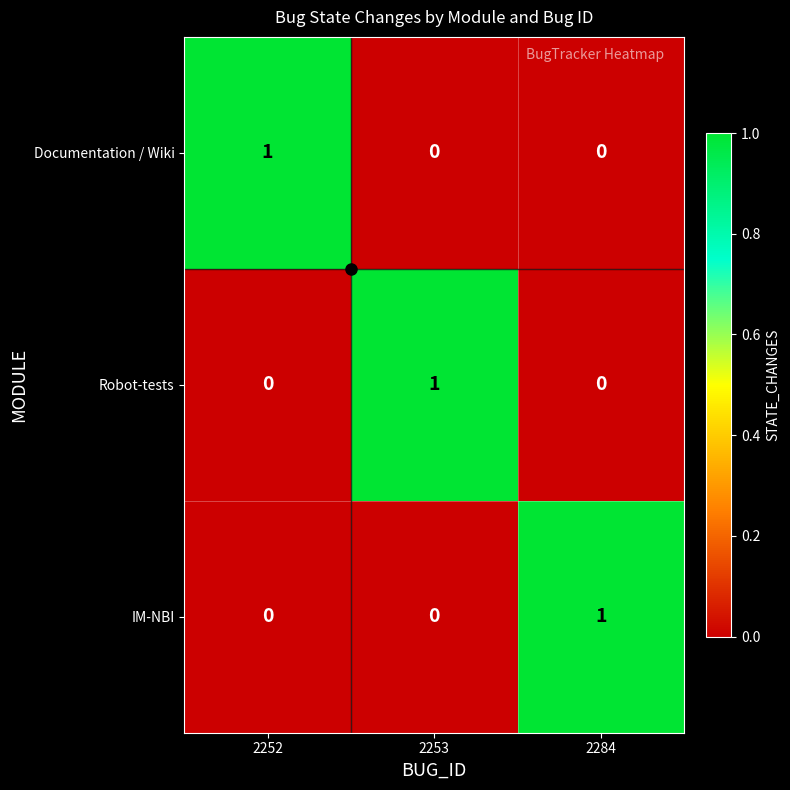

What is the difference between the highest and lowest values at 2252?

1